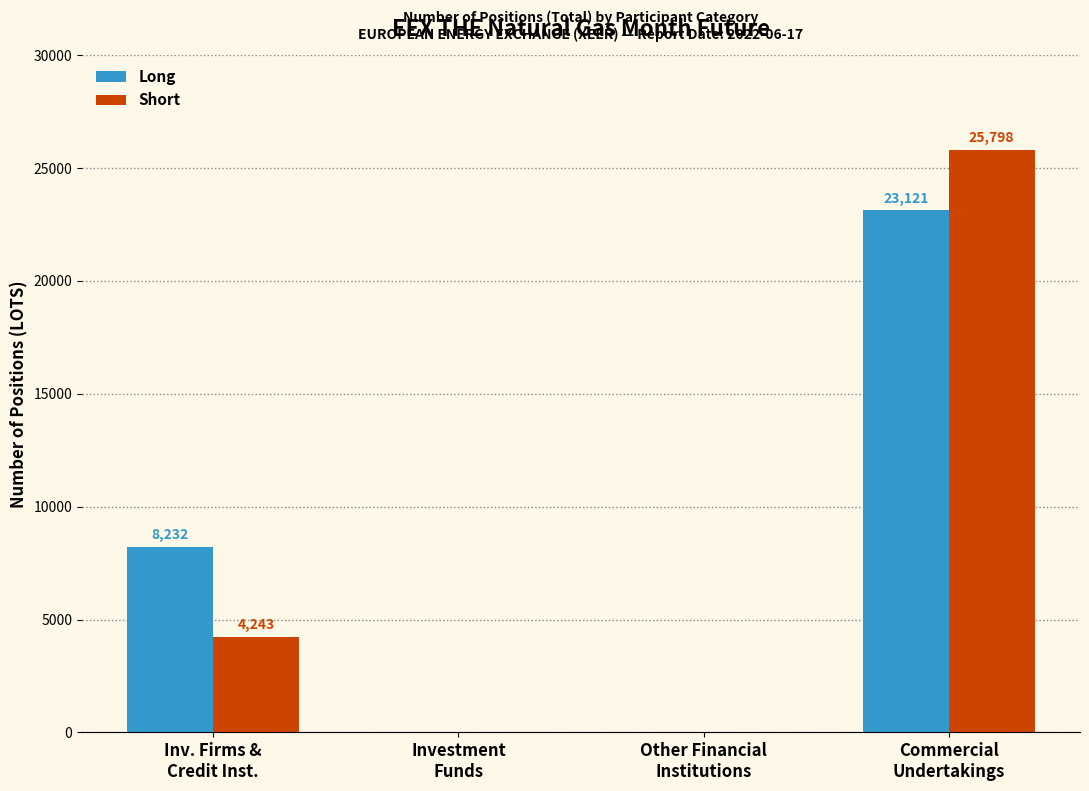

How many Long values are between 0 and 23121?

4